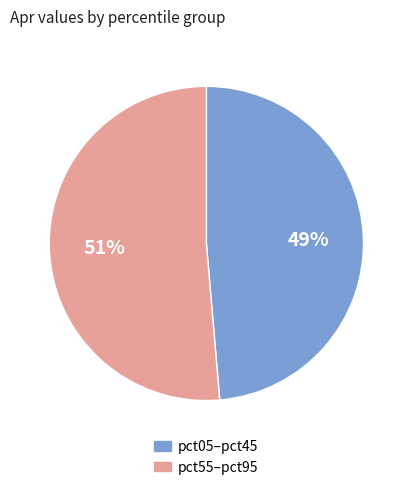

What is the largest slice in the pie chart?

pct55–pct95